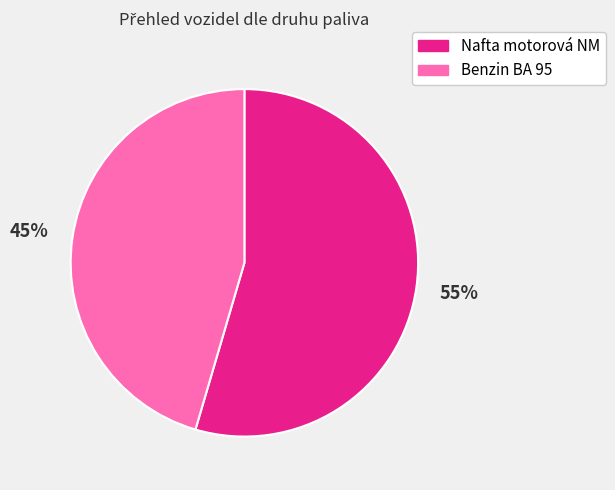

Do Nafta motorová NM and Benzin BA 95 together represent more than half of the pie?

Yes